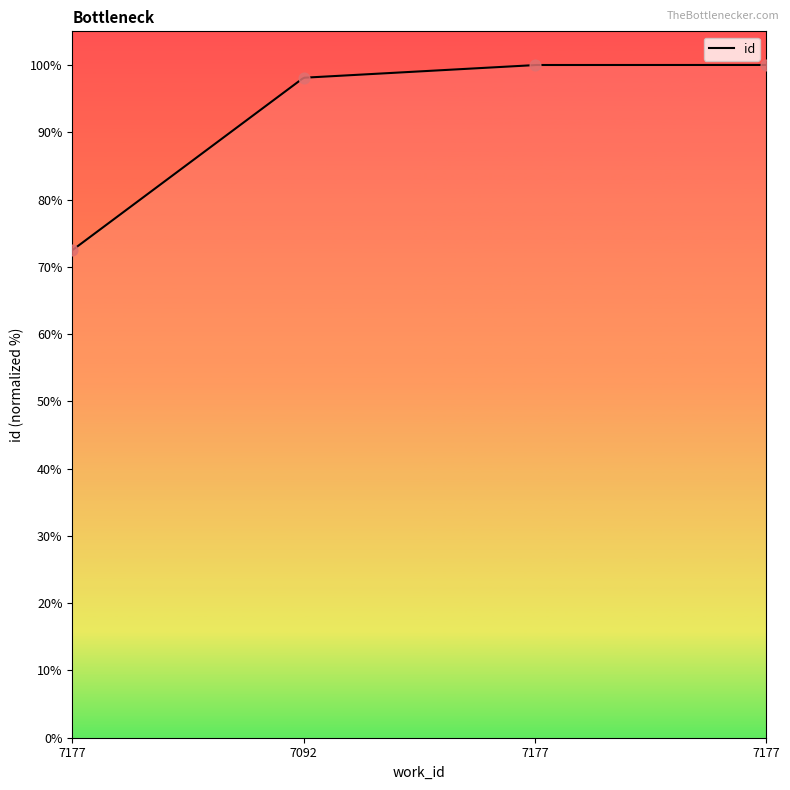

Between 7177 and 7177, which is larger?

7177